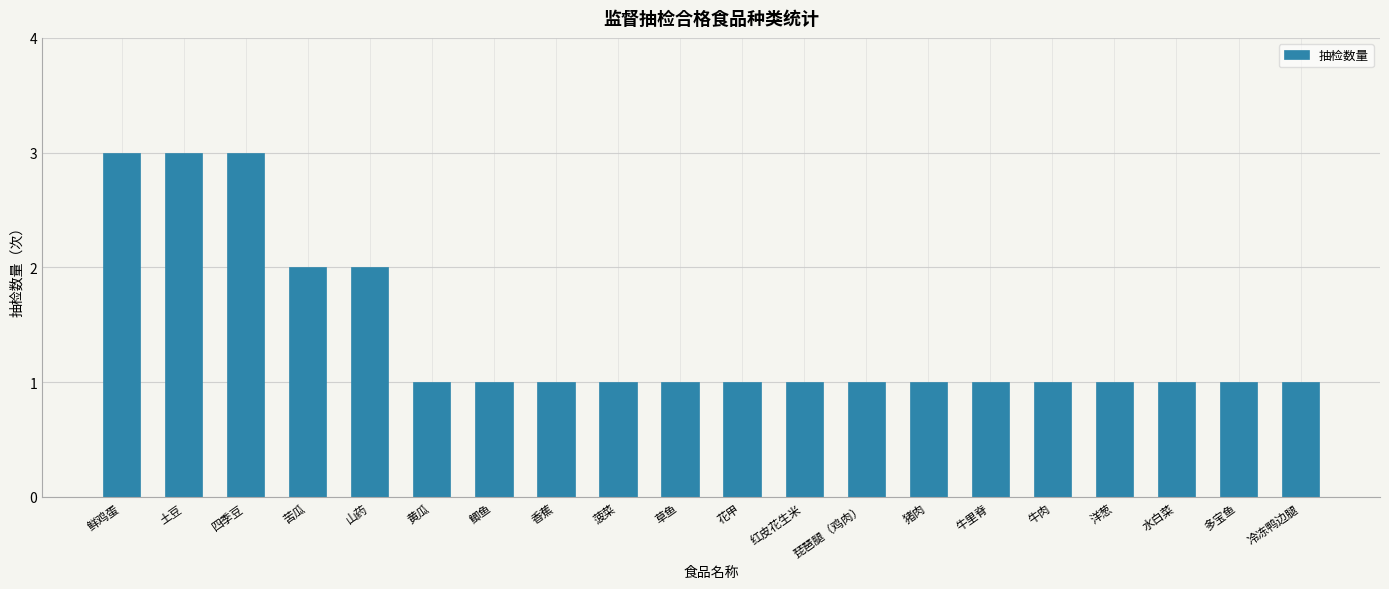

What is the greatest value displayed?

3